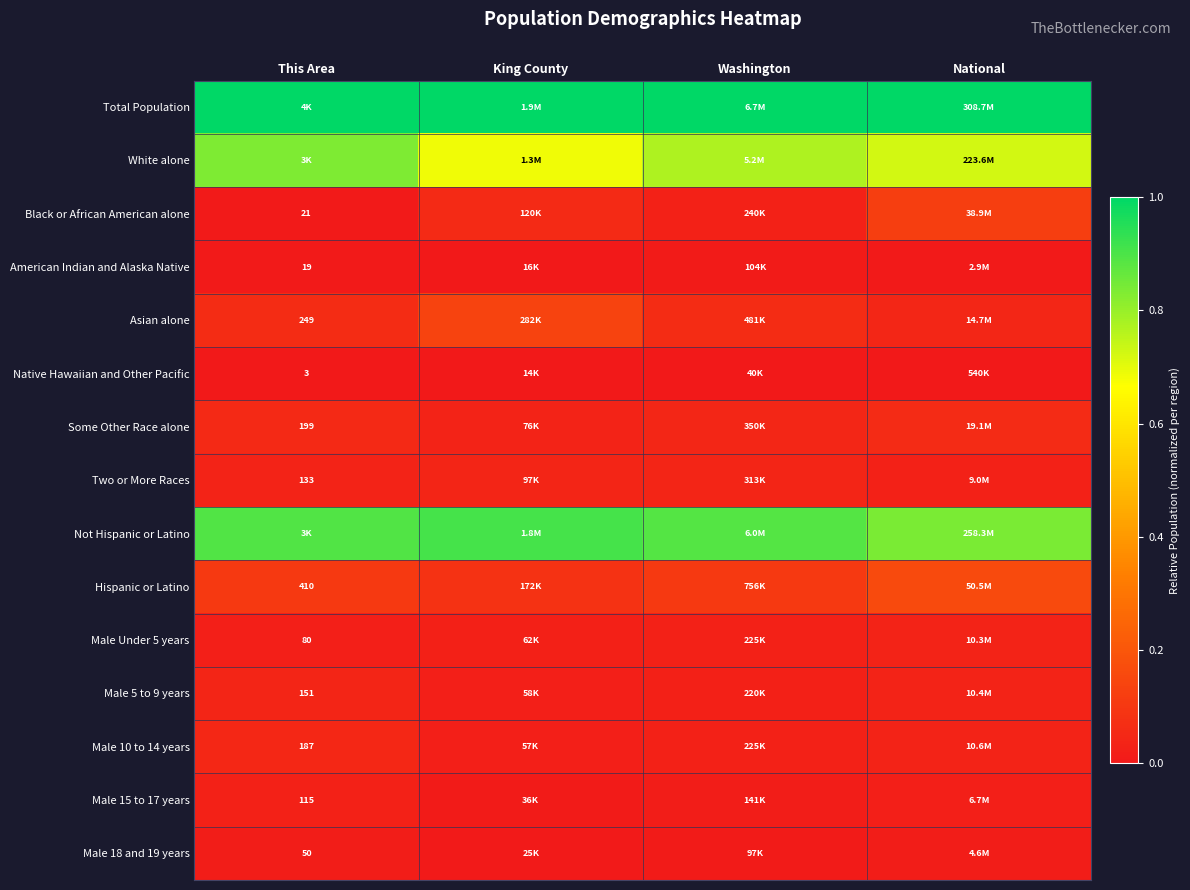

Is it true that Not Hispanic or Latino equals 0.3 at Washington?

False